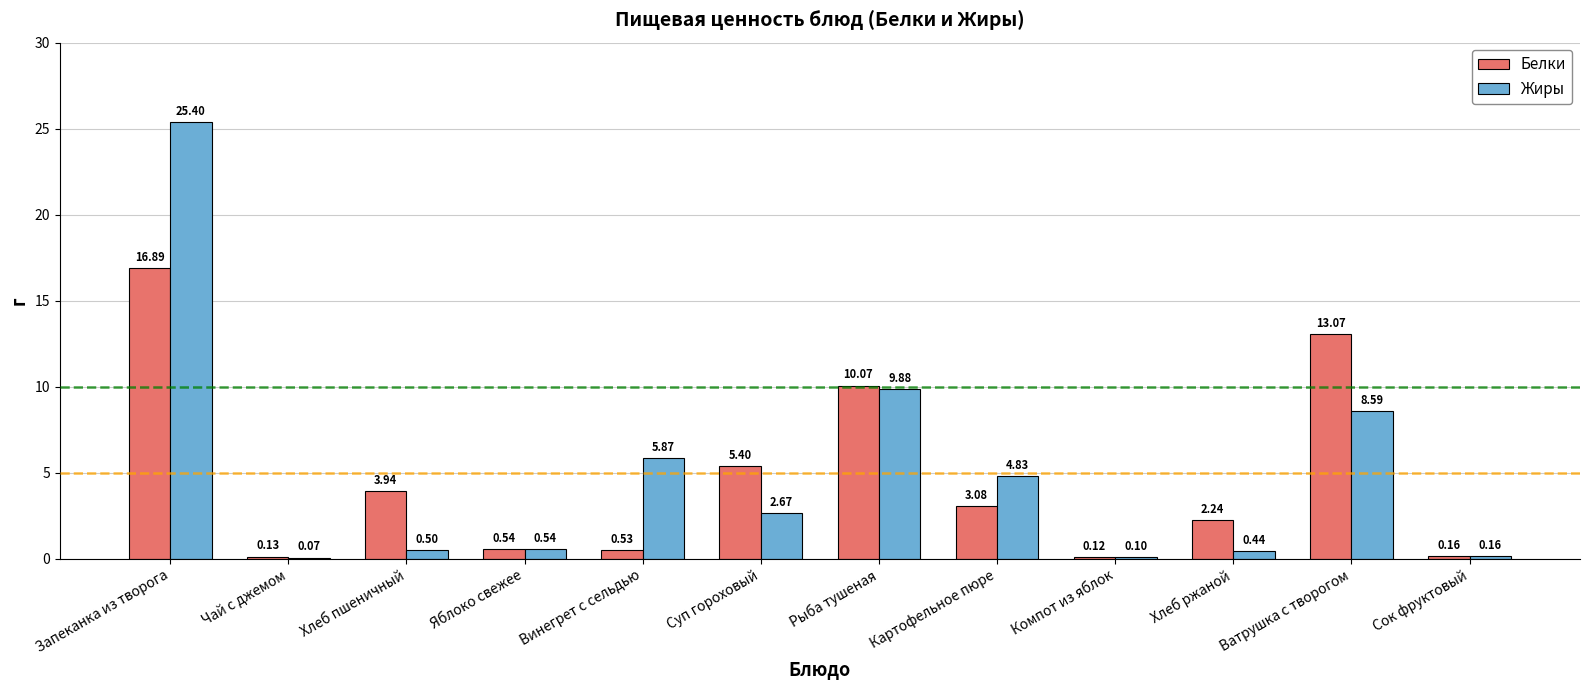

The Жиры series shows 2.5 at Ватрушка с творогом. True or false?

False